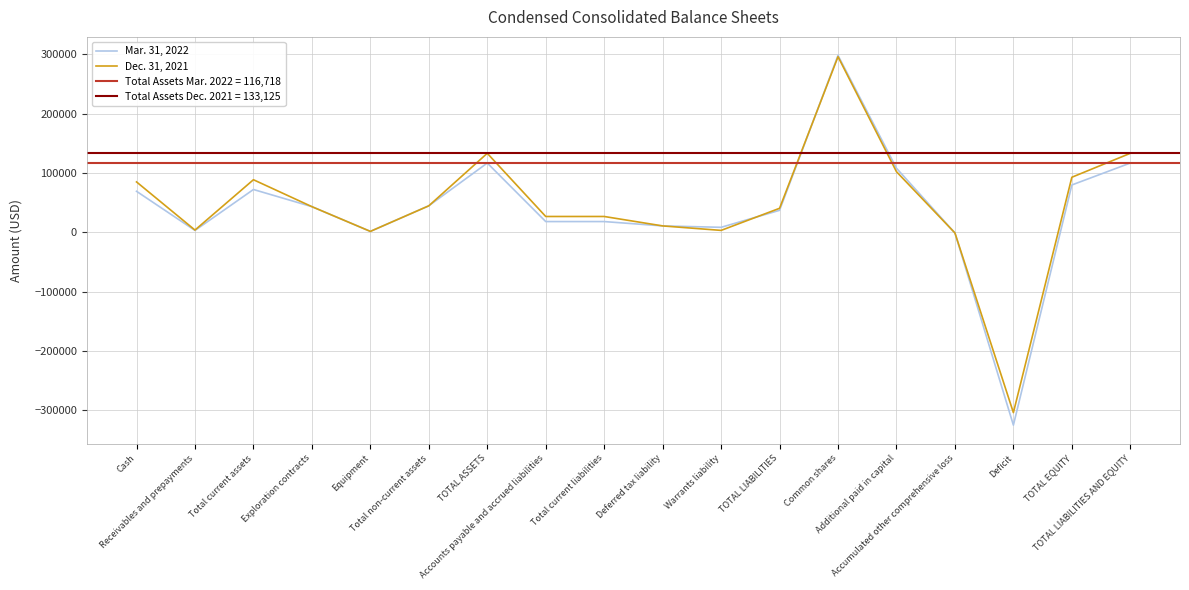

How many values in Dec. 31, 2021 are above zero?

16